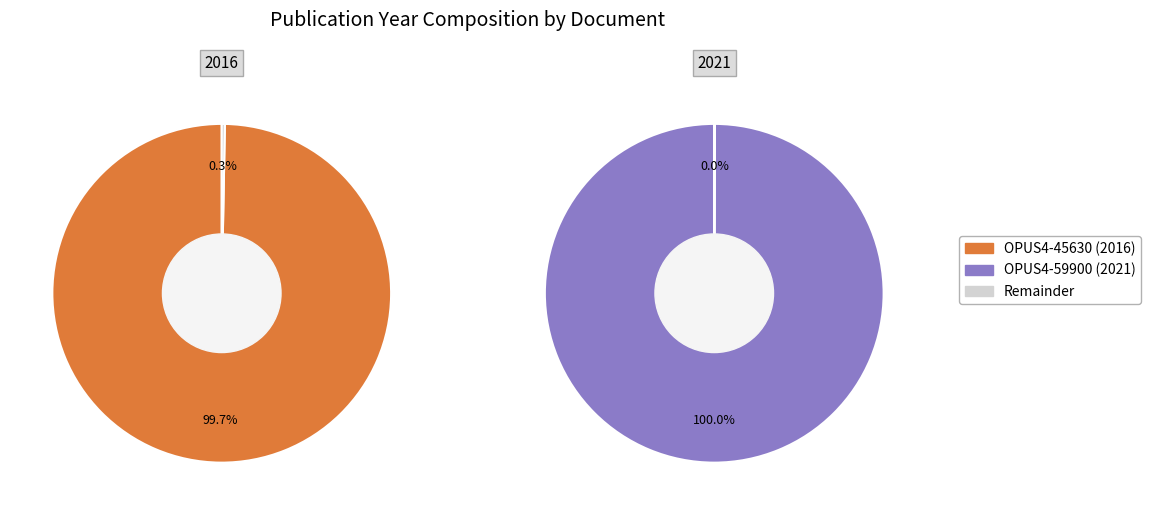

Between OPUS4-45630 and OPUS4-59900, which is larger?

OPUS4-59900